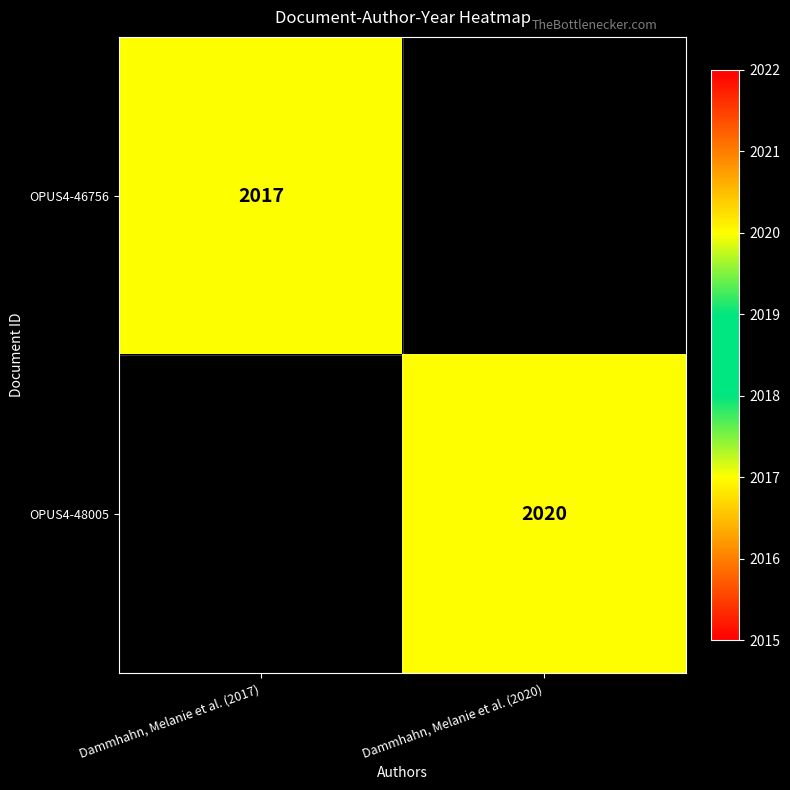

Is it true that OPUS4-46756 equals 3212 at Dammhahn, Melanie et al. (2017)?

False